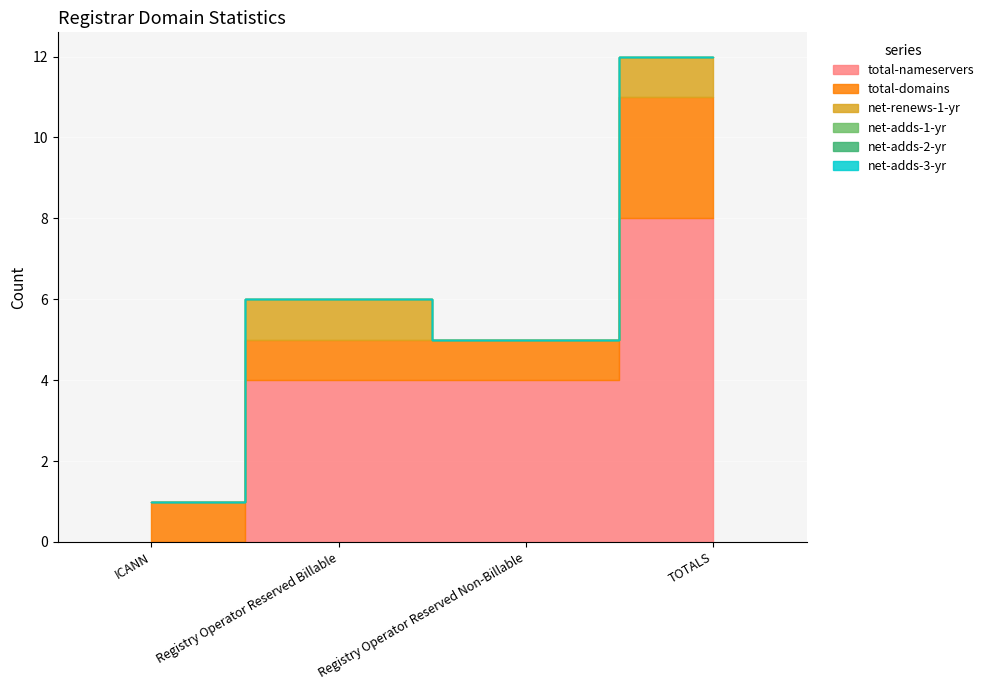

What is the label of the 2nd point from the right?

Registry Operator Reserved Non-Billable